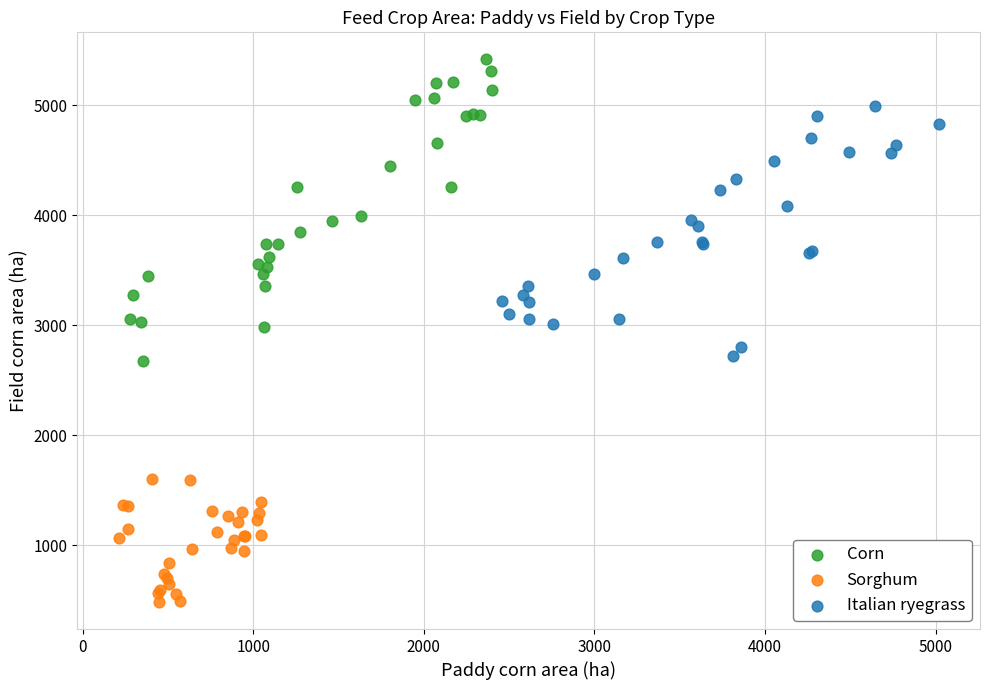

Which series reaches the minimum Y coordinate?

Sorghum